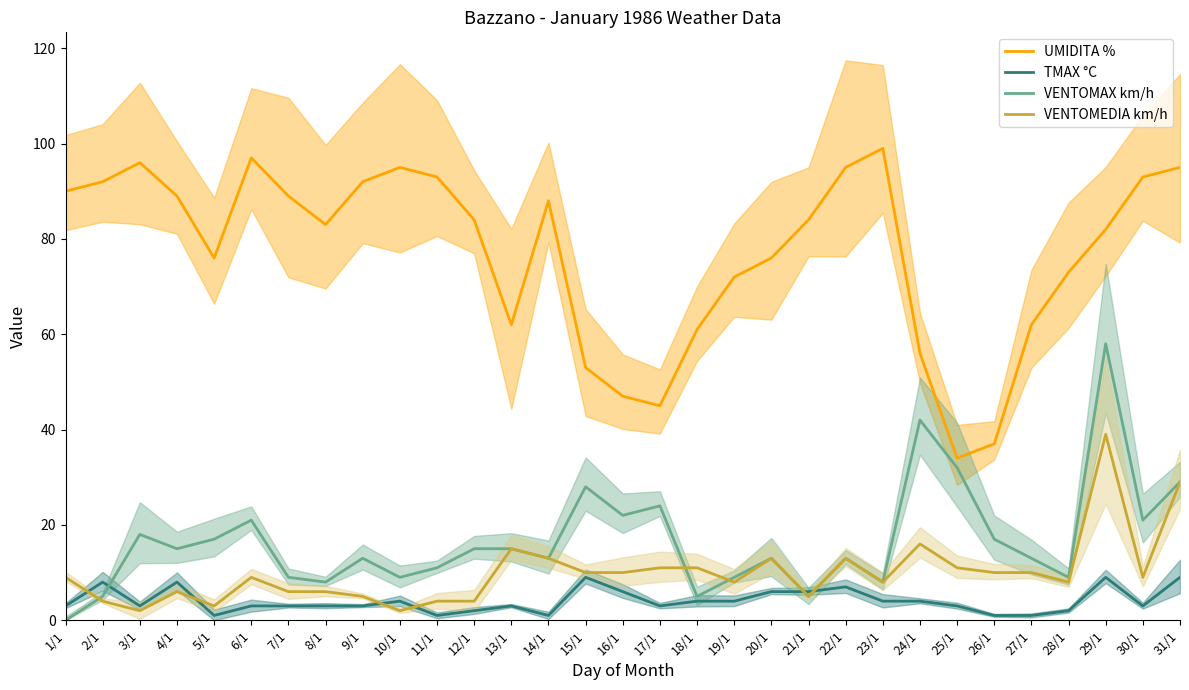

The UMIDITA % series shows 37 at 26/1. True or false?

True